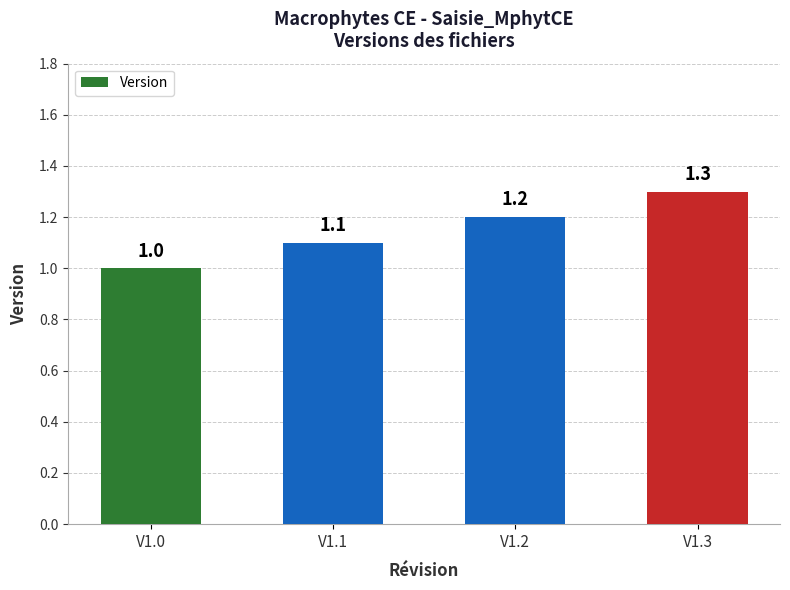

The value at V1.2 is 1.6. True or false?

False